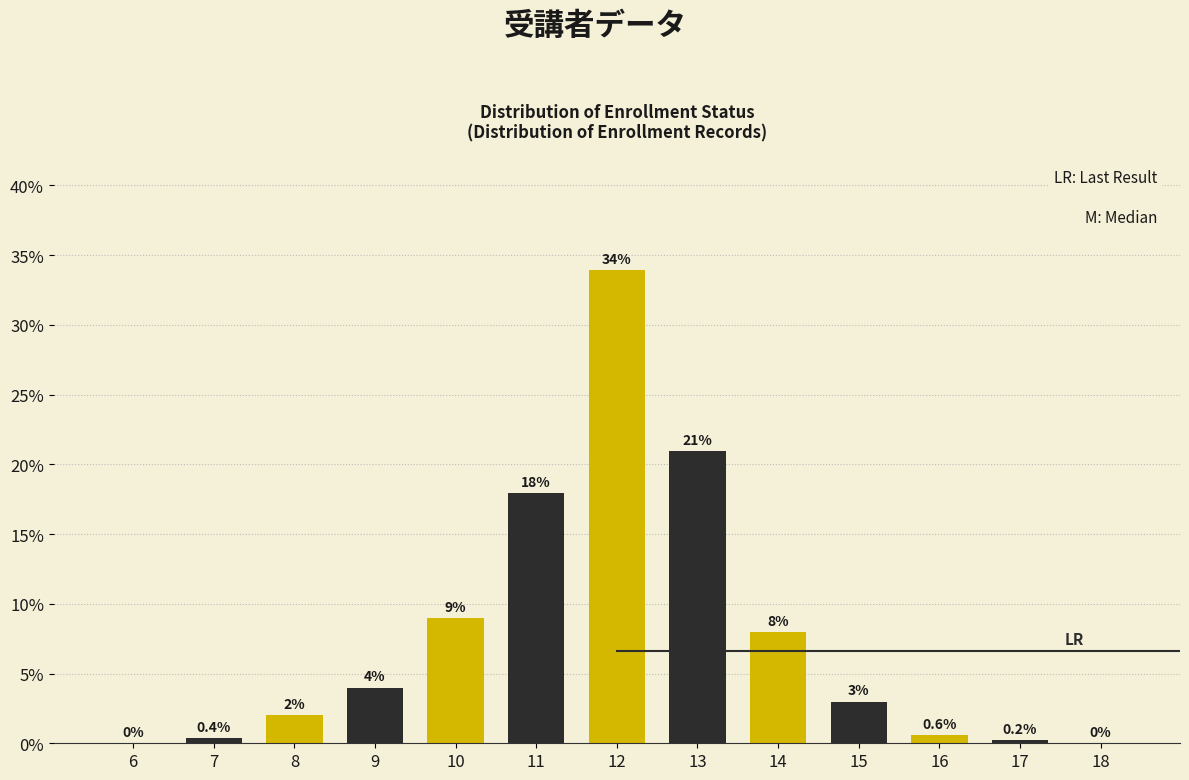

Reading left to right, transcribe all the data shown in this chart.

6=0.0	7=0.4	8=2.0	9=4.0	10=9.0	11=18.0	12=33.9	13=21.0	14=8.0	15=3.0	16=0.6	17=0.2	18=0.0